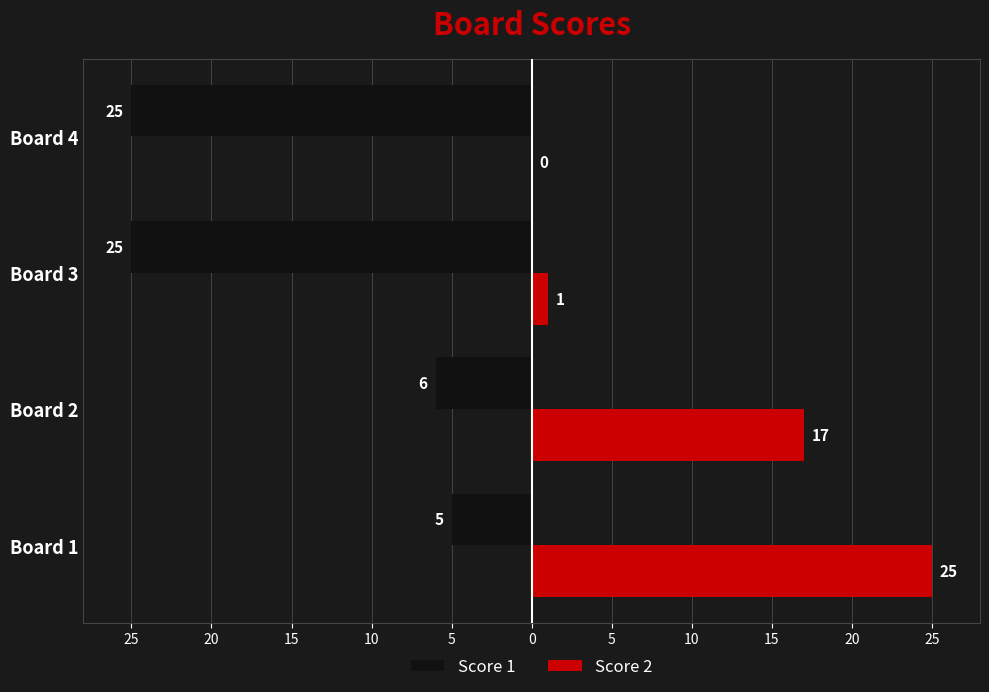

Reading left to right, what are all the values shown in this chart?

Score 1: -5	-6	-25	-25
Score 2: 25	17	1	0